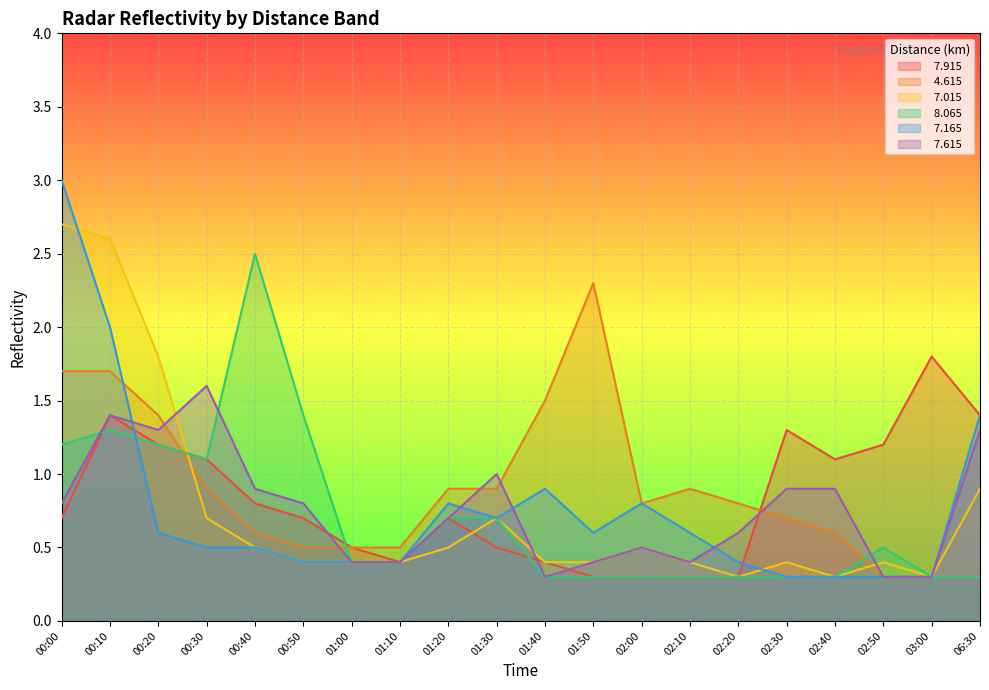

Rank the series at 03:00 from lowest to highest value.

  4.615,   7.015,   8.065,   7.165,   7.615,   7.915